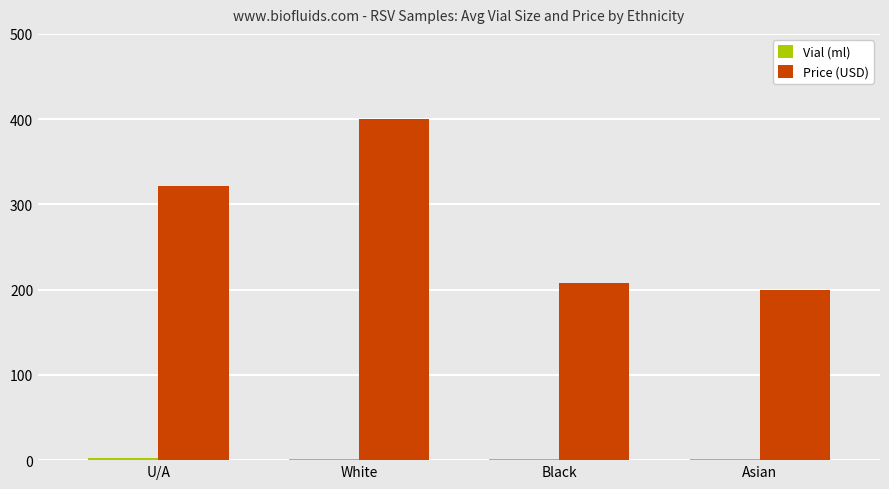

How many groups of bars are there?

4